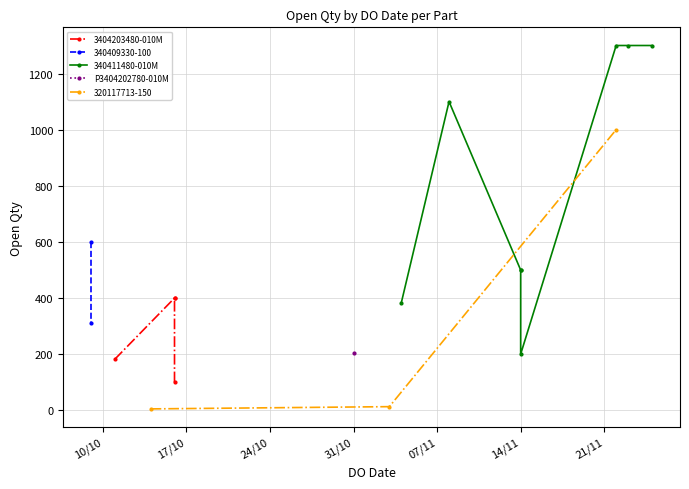

Does the chart display data point markers on the line(s)?

Yes